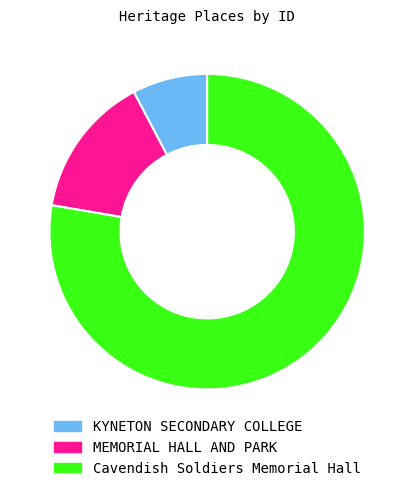

Which slice is the largest?

Cavendish Soldiers Memorial Hall